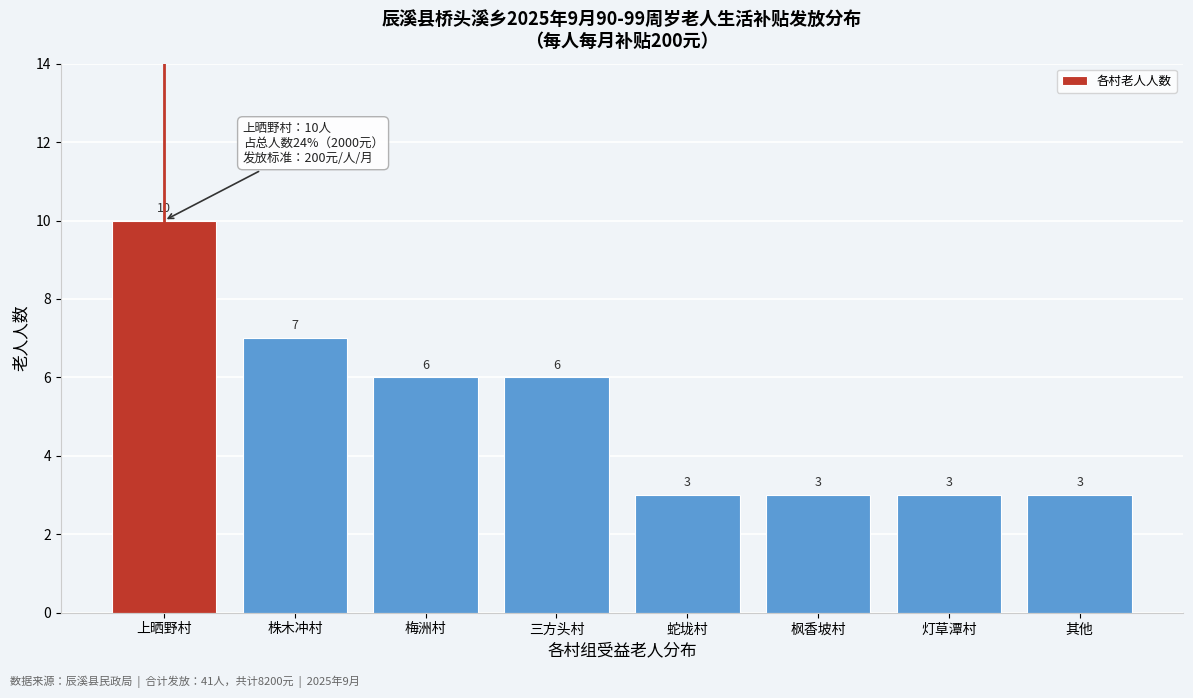

Reading right to left, transcribe all the data shown in this chart.

3	3	3	3	6	6	7	10